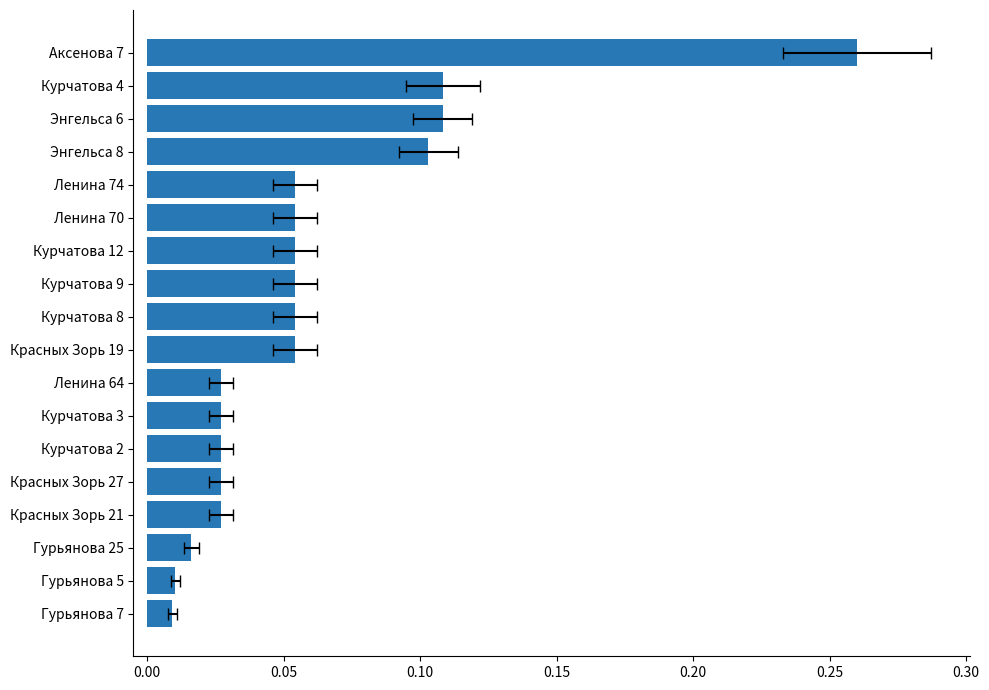

Count the number of data series in this chart.

1